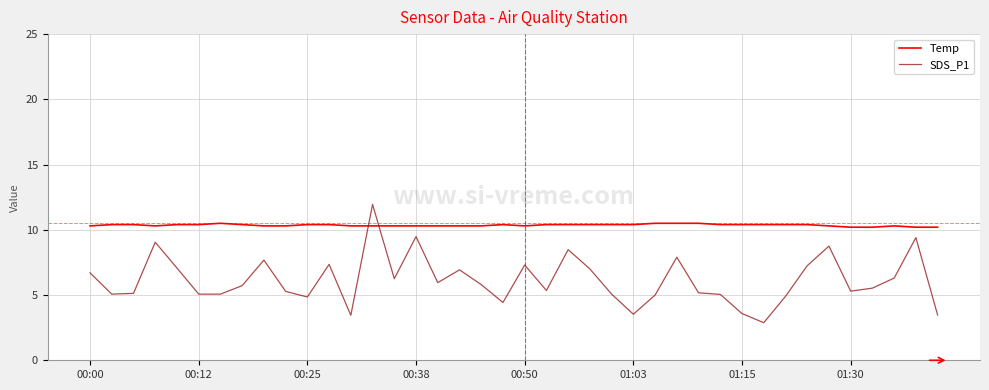

What is the lowest value of the SDS_P1 series?

2.9